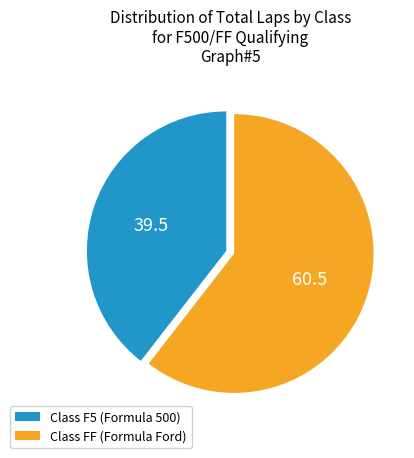

Count the number of slices in the pie.

2